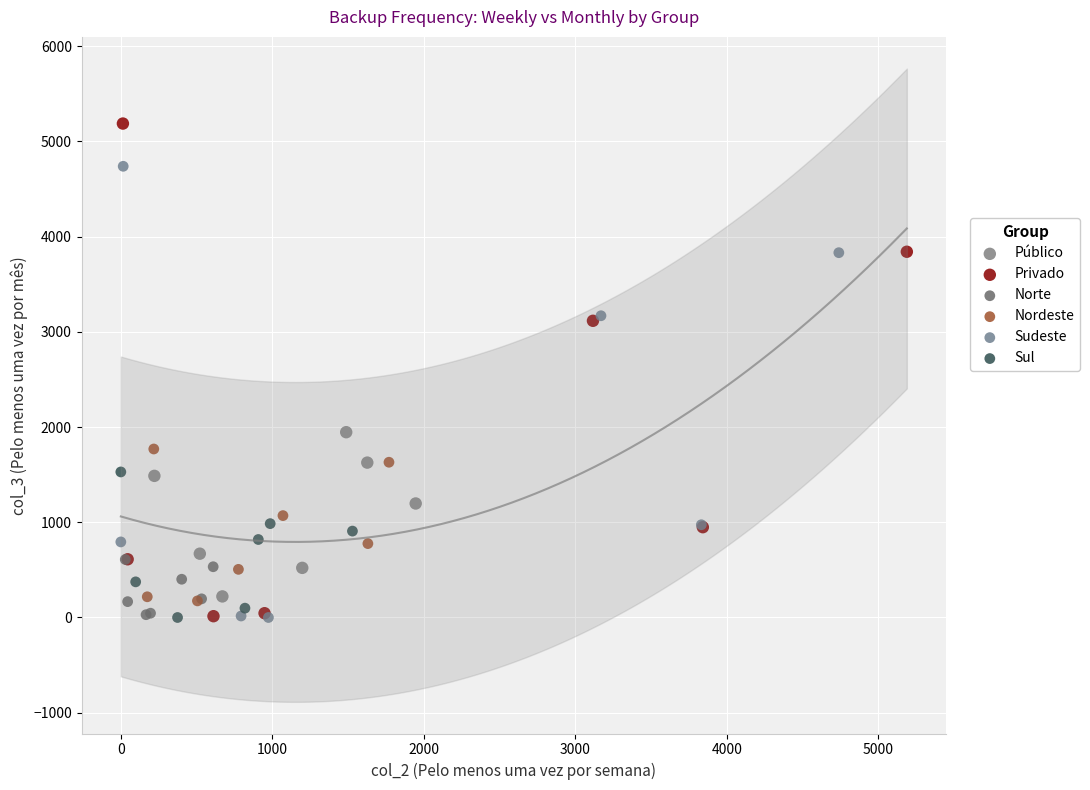

Which series has the largest Y range (max minus min)?

Privado